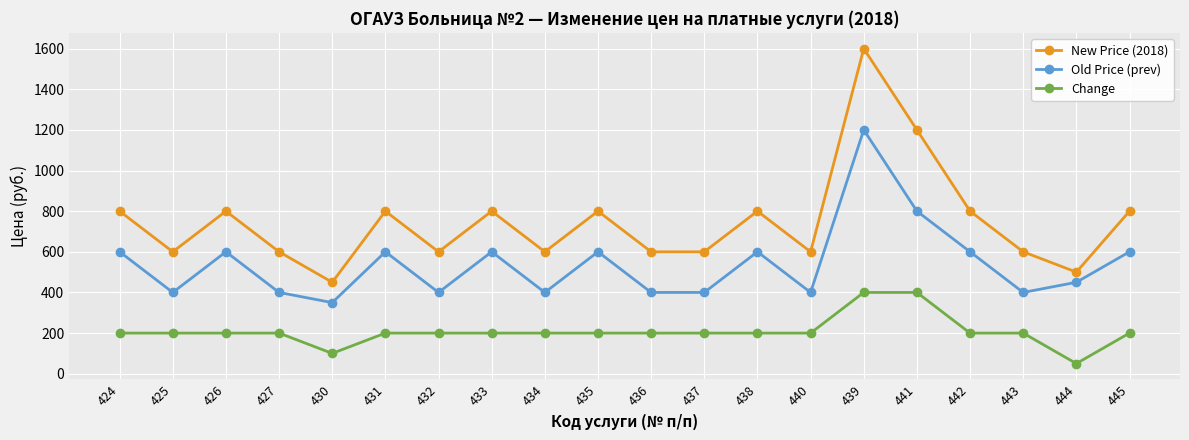

Rank the series by their average value, from highest to lowest.

New Price (2018), Old Price (prev), Change